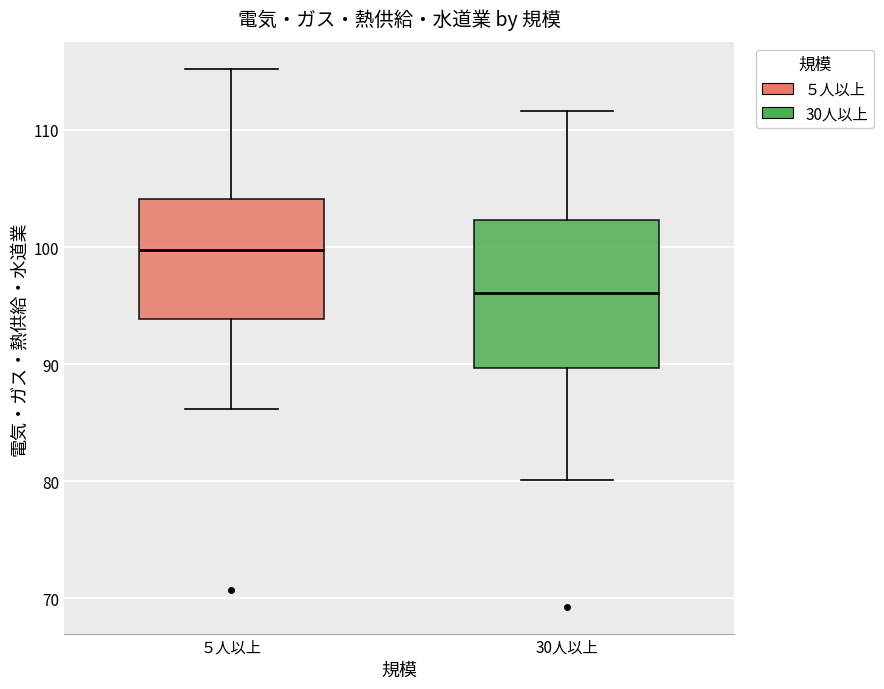

Comparing the boxes themselves (not the whiskers), which one is the tallest?

30人以上